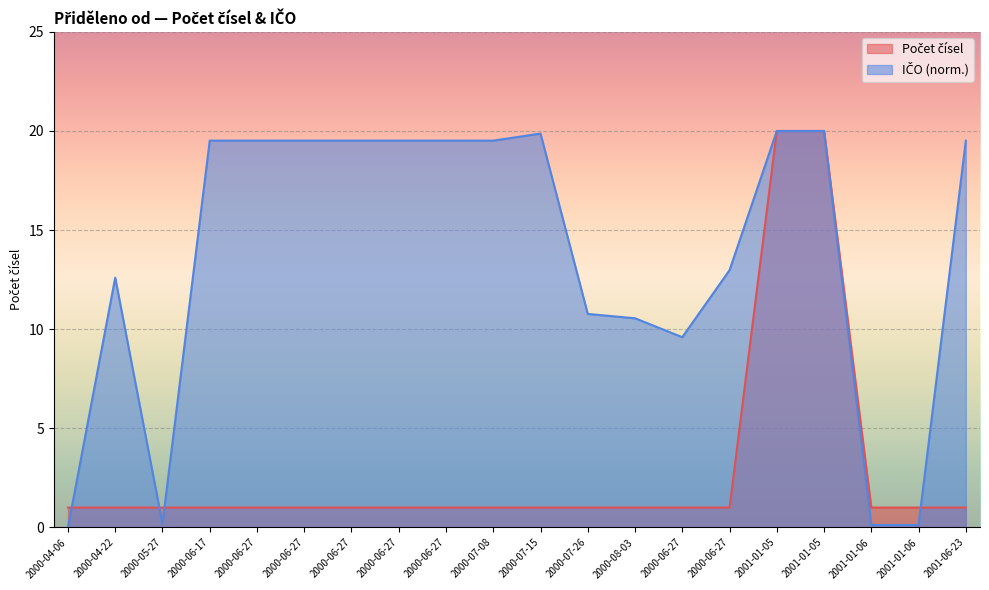

At which category does the chart reach its peak across all series?

2001-01-05